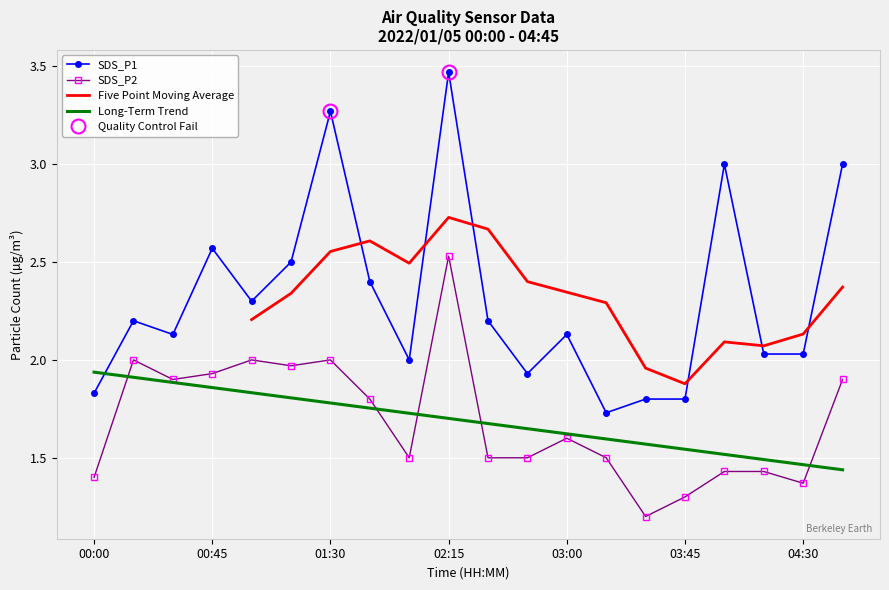

What is the maximum value for SDS_P1?

3.5